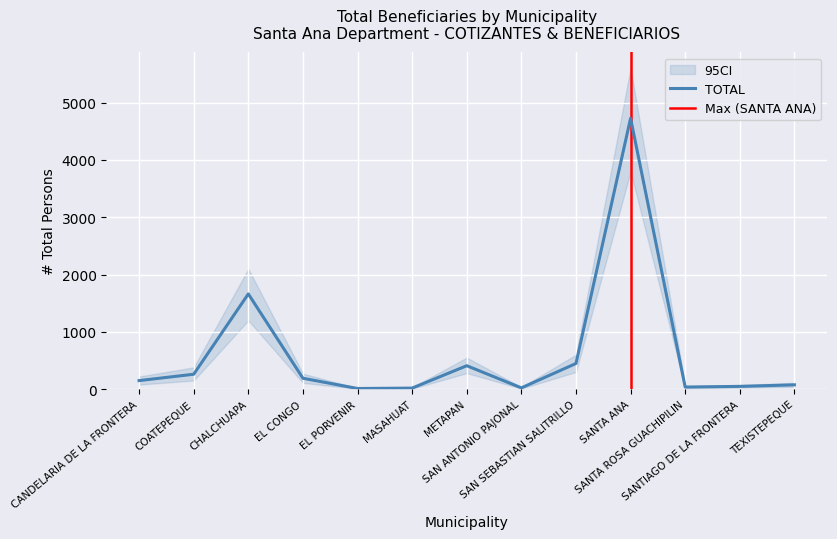

What is the difference between the values at SAN SEBASTIAN SALITRILLO and EL PORVENIR?

437